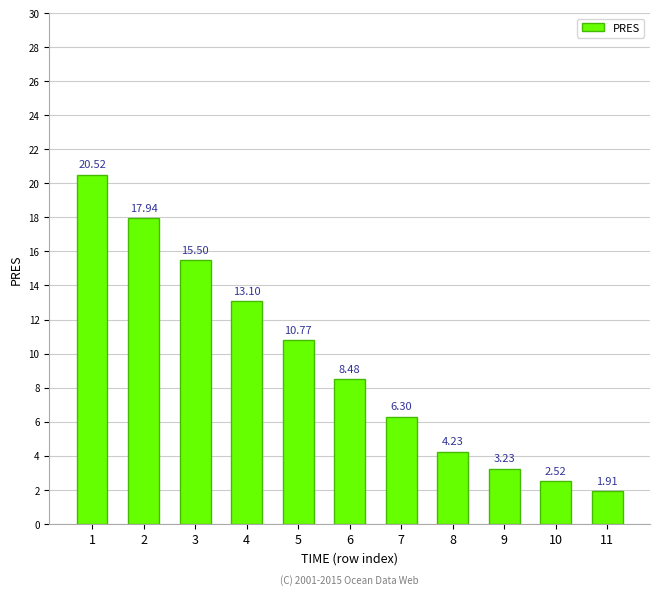

Which category has the highest value across all series?

1